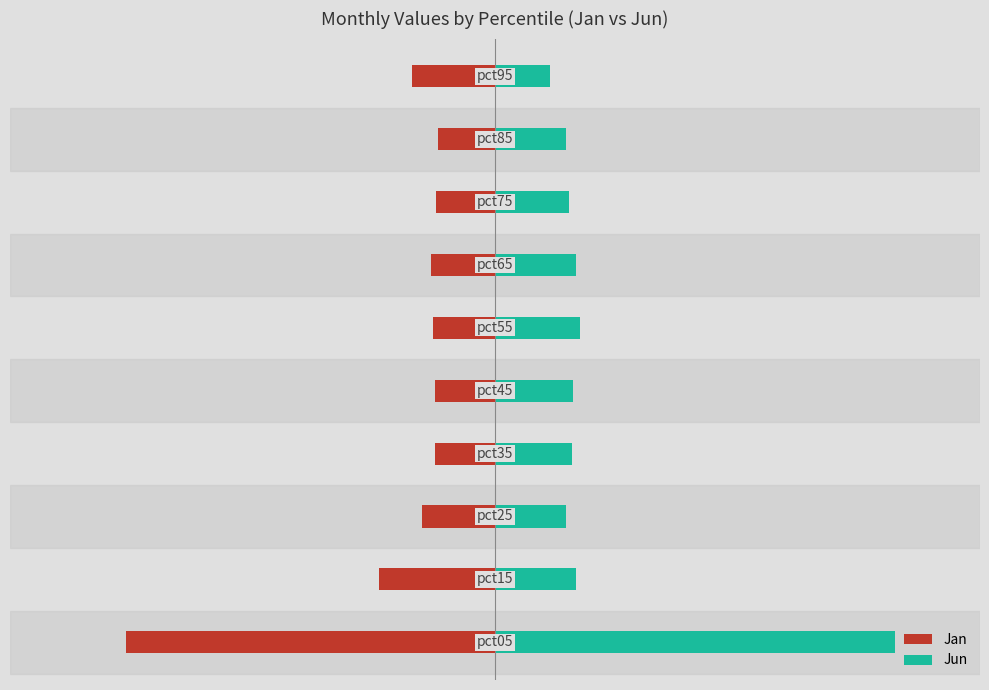

Reading left to right, what are all the values shown in this chart?

Jan: −2.5=-1.7	−2.0=-0.5	−1.5=-0.3	−1.0=-0.3	−0.5=-0.3	0.0=-0.3	0.5=-0.3	1.0=-0.3	1.5=-0.3	2.0=-0.4
Jun: −2.5=1.8	−2.0=0.4	−1.5=0.3	−1.0=0.3	−0.5=0.4	0.0=0.4	0.5=0.4	1.0=0.3	1.5=0.3	2.0=0.2